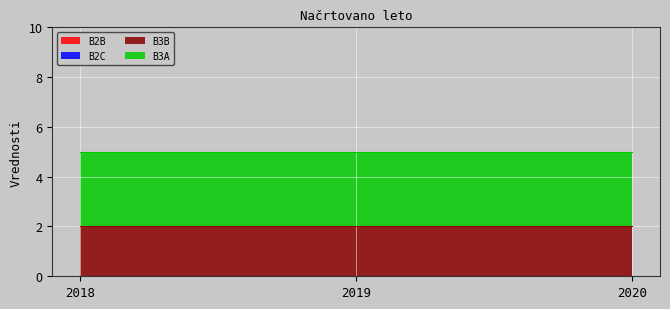

Between 2020 and 2019, which is larger?

2020